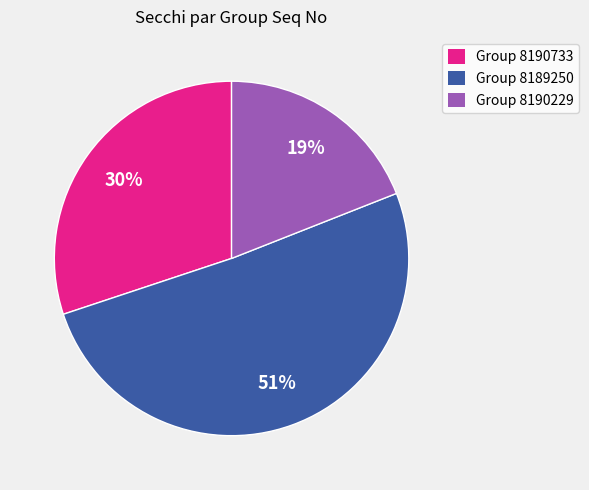

Which has a higher value, Group 8190733 or Group 8190229?

Group 8190733